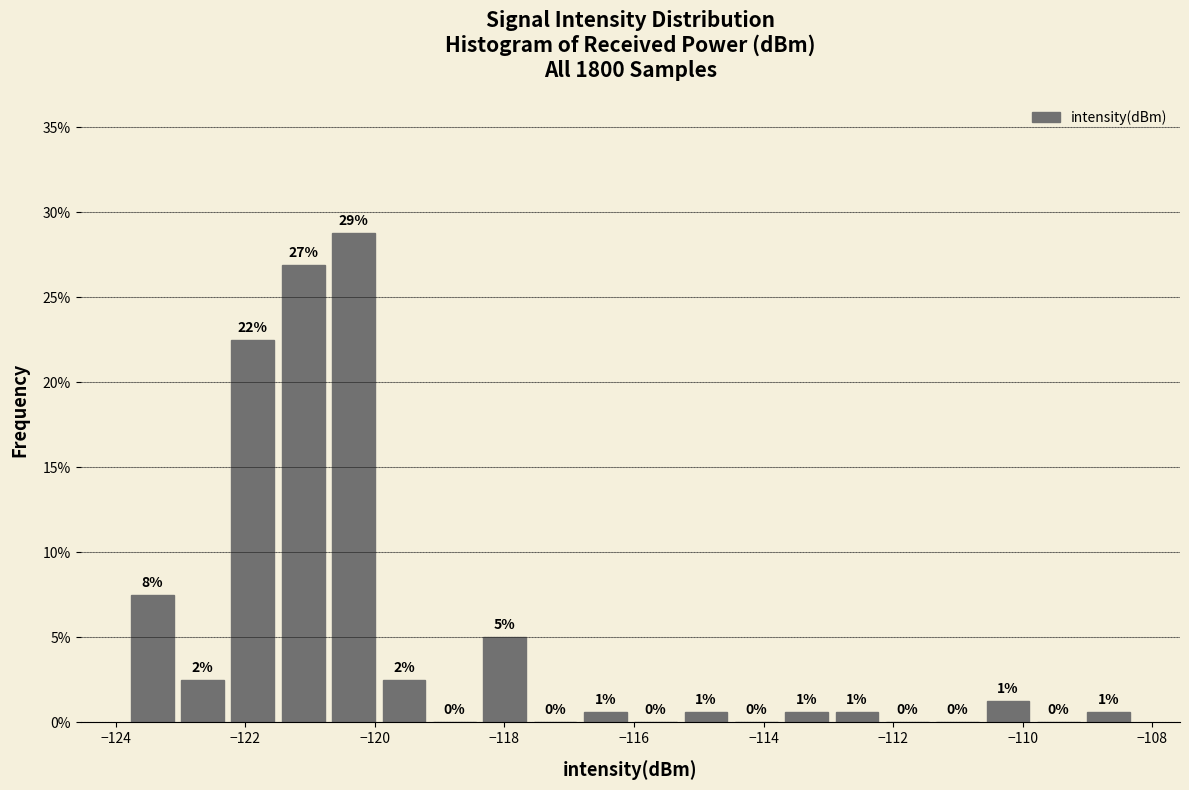

Read against the x-axis, roughly where is the centre of the tallest bar?

-120.4